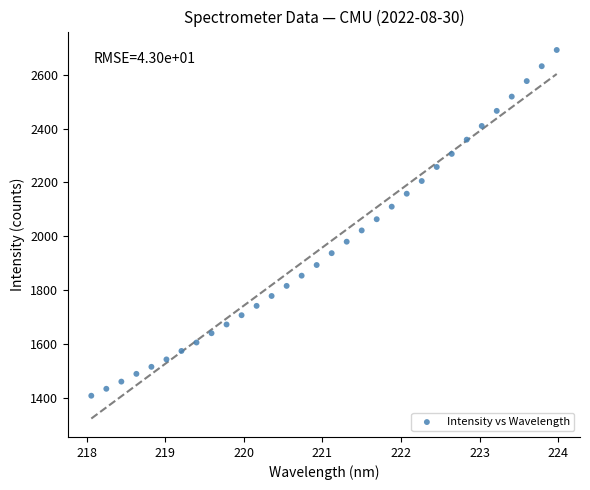

What is the range of Y values (max minus min)?

1284.4